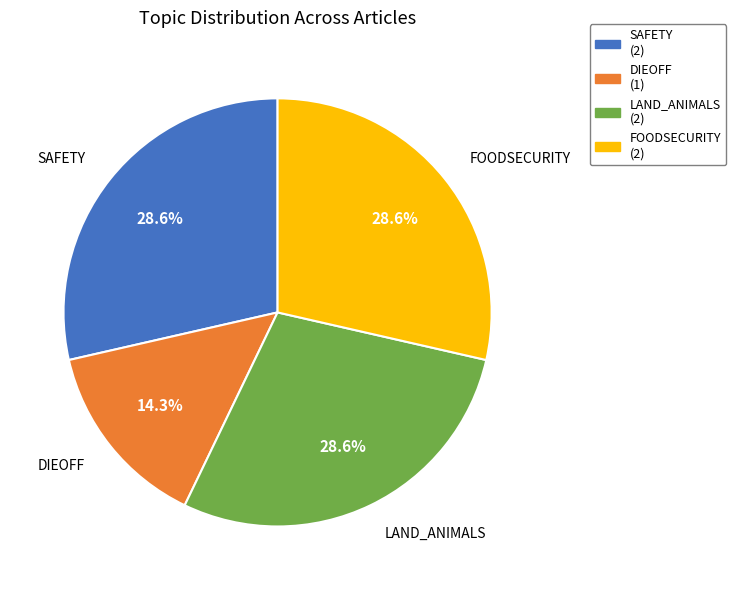

Which category has the smallest portion of the pie?

DIEOFF (1)